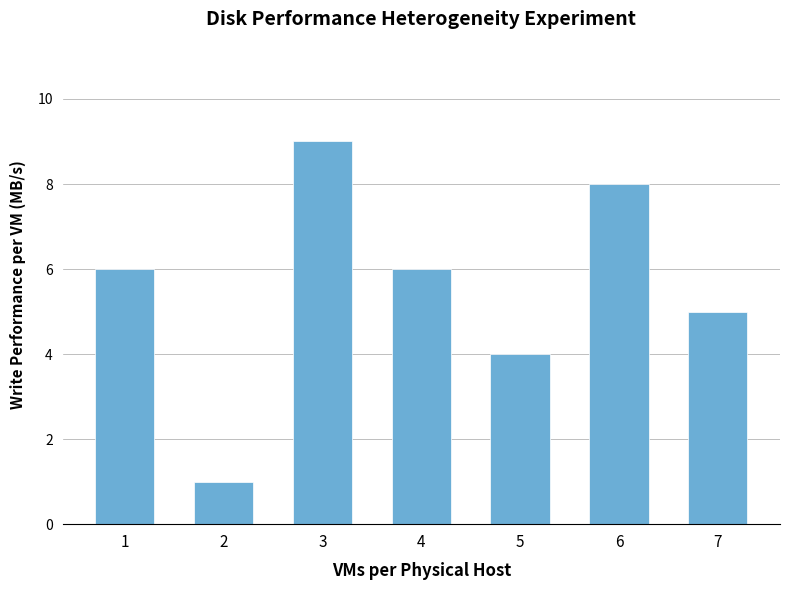

What is the average value?

6